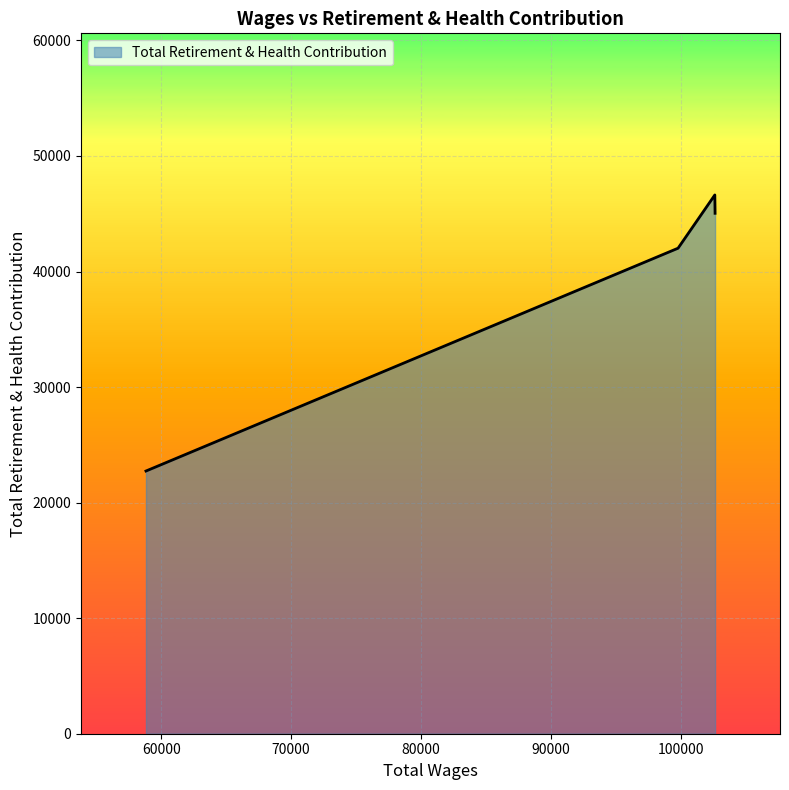

True or false: the data has more than 1 interior local peaks.

False